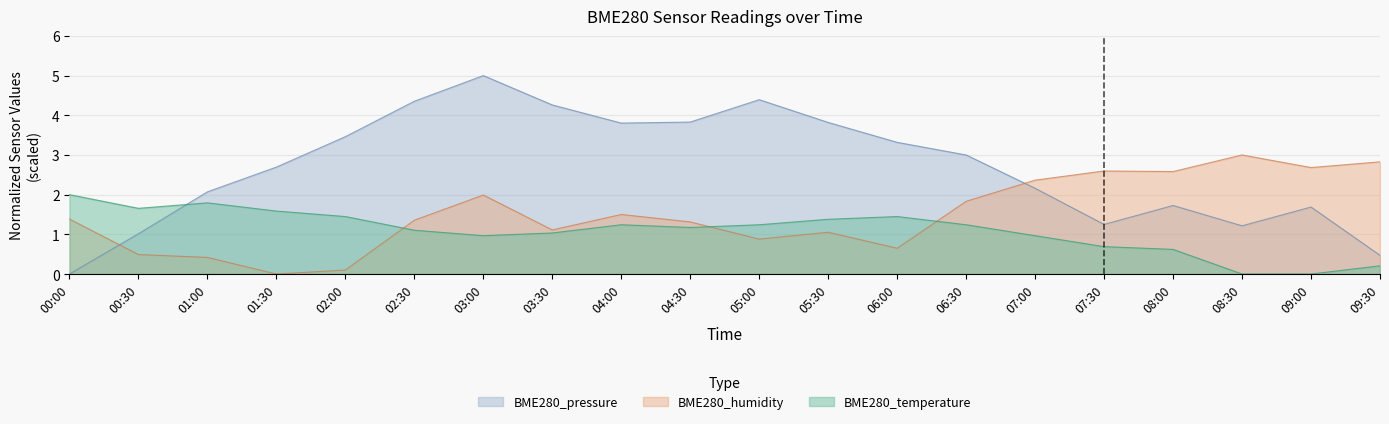

Where does the BME280_pressure series first go above 2?

01:00